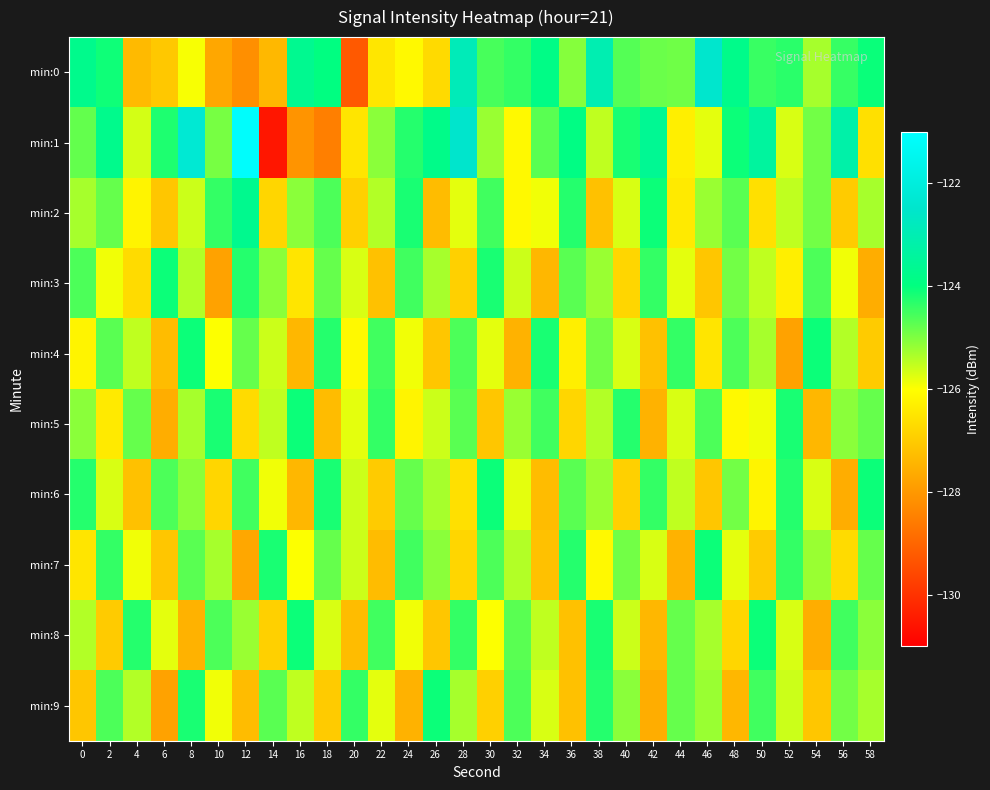

What is the difference between the highest and lowest values at 32?

3.1